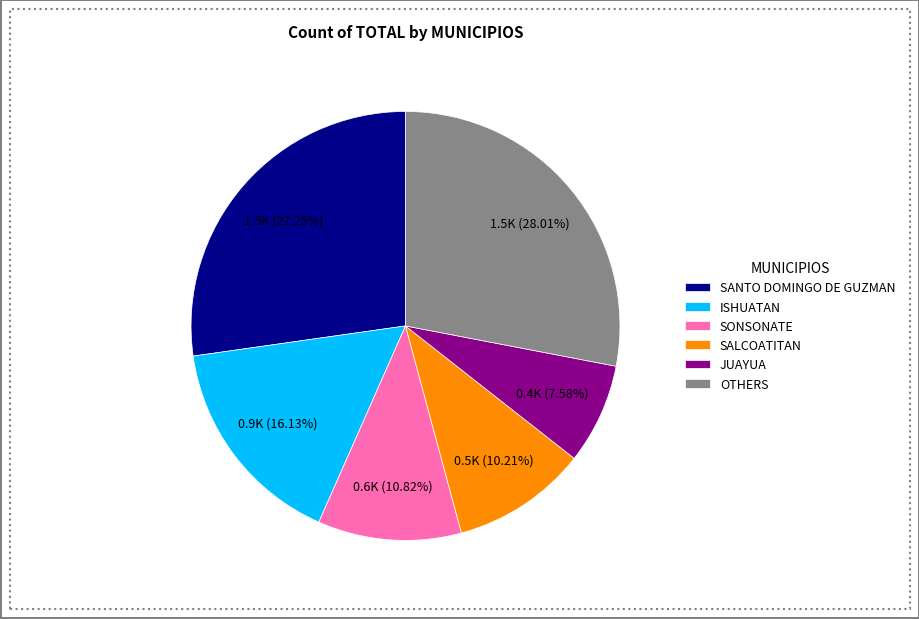

What is the ratio of the value at SALCOATITAN to the value at SONSONATE?

0.9